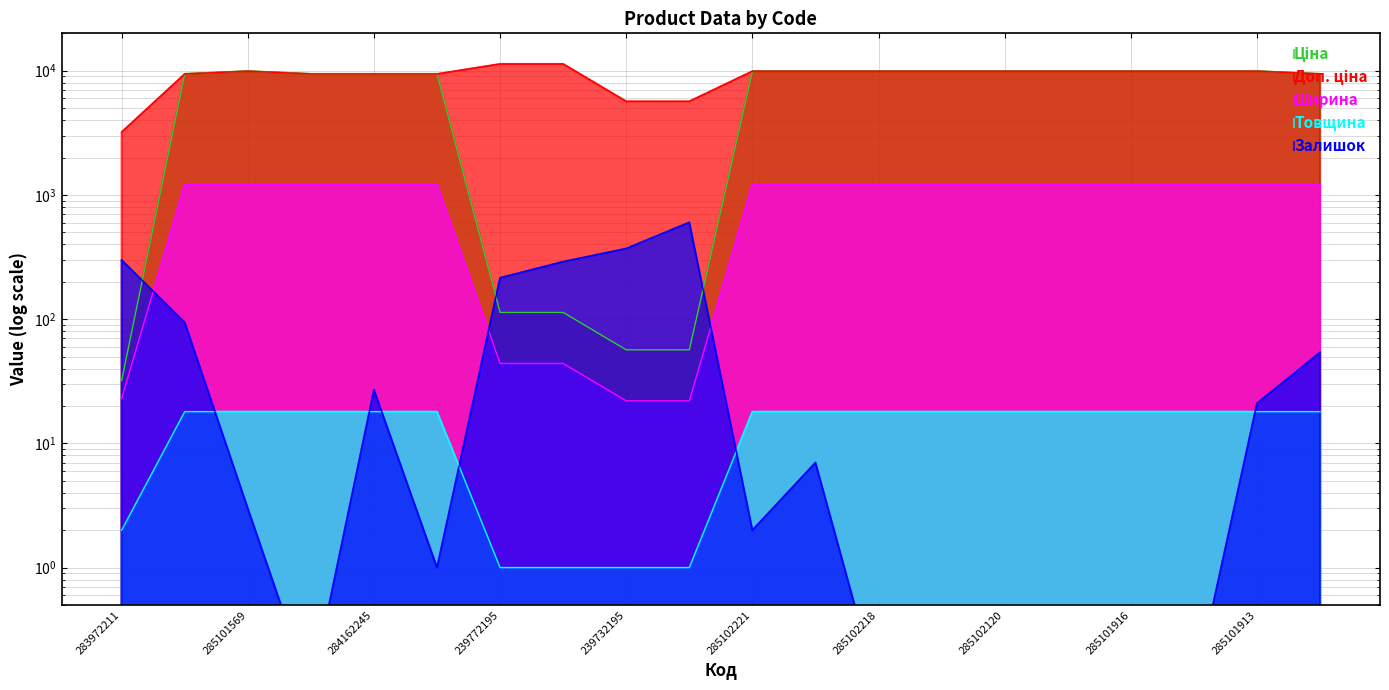

Which series has the widest spread of values?

Ціна